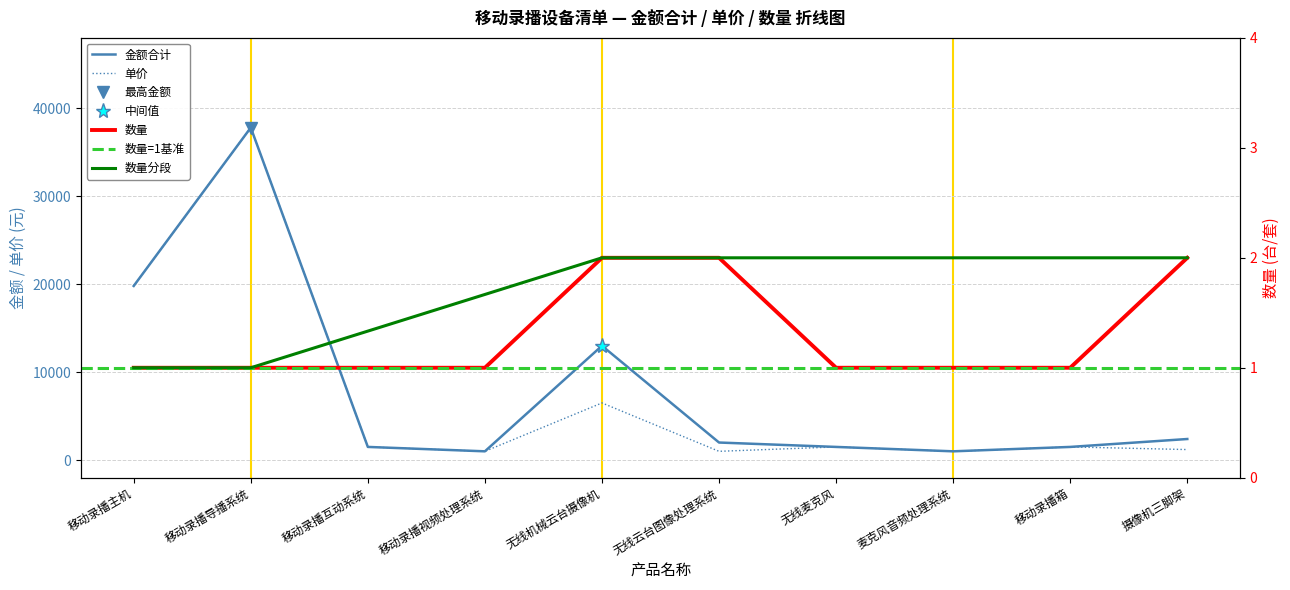

Does the chart display data point markers on the line(s)?

No